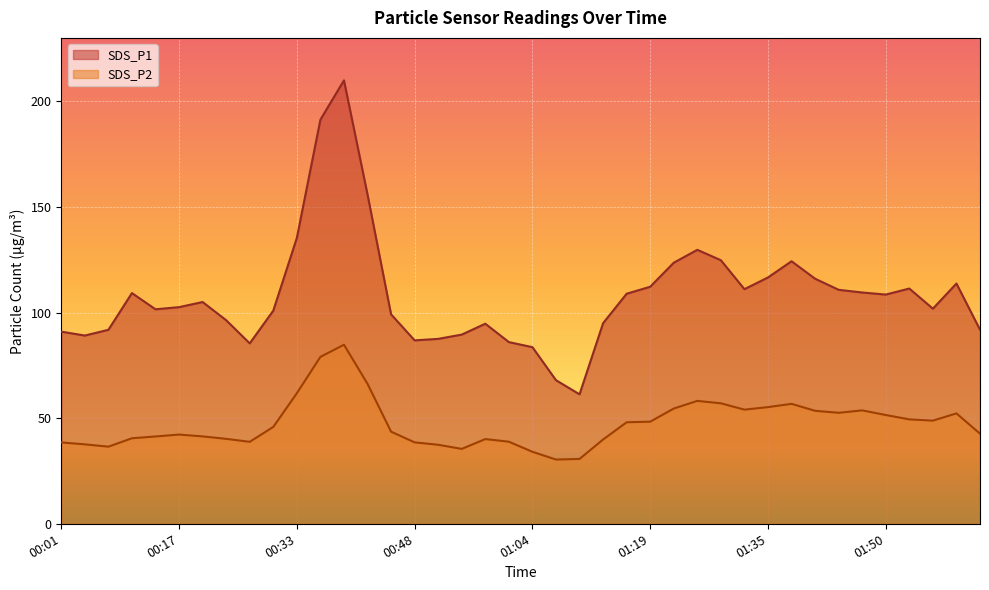

Reading left to right, extract all data points from this chart.

SDS_P1: 00:01=91.0	00:04=89.1	00:08=91.8	00:11=109.2	00:14=101.5	00:17=102.5	00:20=105.0	00:23=96.3	00:26=85.4	00:29=100.9	00:33=135.3	00:36=191.3	00:39=209.9	00:42=155.9	00:45=99.1	00:48=86.8	00:51=87.5	00:54=89.5	00:58=94.7	01:01=86.0	01:04=83.6	01:07=68.0	01:10=61.3	01:13=95.0	01:16=108.9	01:19=112.2	01:23=123.6	01:26=129.7	01:29=124.8	01:32=111.0	01:35=116.6	01:38=124.3	01:41=116.0	01:44=110.8	01:47=109.5	01:50=108.5	01:54=111.3	01:57=101.8	02:00=113.7	02:03=91.9
SDS_P2: 00:01=38.5	00:04=37.6	00:08=36.5	00:11=40.5	00:14=41.3	00:17=42.2	00:20=41.4	00:23=40.2	00:26=38.8	00:29=45.9	00:33=61.8	00:36=79.0	00:39=84.8	00:42=66.2	00:45=43.6	00:48=38.5	00:51=37.4	00:54=35.5	00:58=40.1	01:01=38.9	01:04=34.1	01:07=30.4	01:10=30.7	01:13=39.9	01:16=48.0	01:19=48.3	01:23=54.5	01:26=58.2	01:29=57.0	01:32=54.0	01:35=55.2	01:38=56.8	01:41=53.5	01:44=52.5	01:47=53.7	01:50=51.5	01:54=49.4	01:57=48.8	02:00=52.2	02:03=42.6